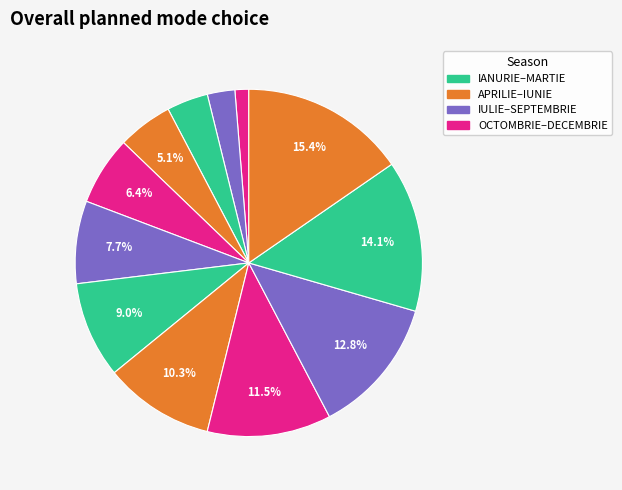

How many segments does this pie chart have?

12